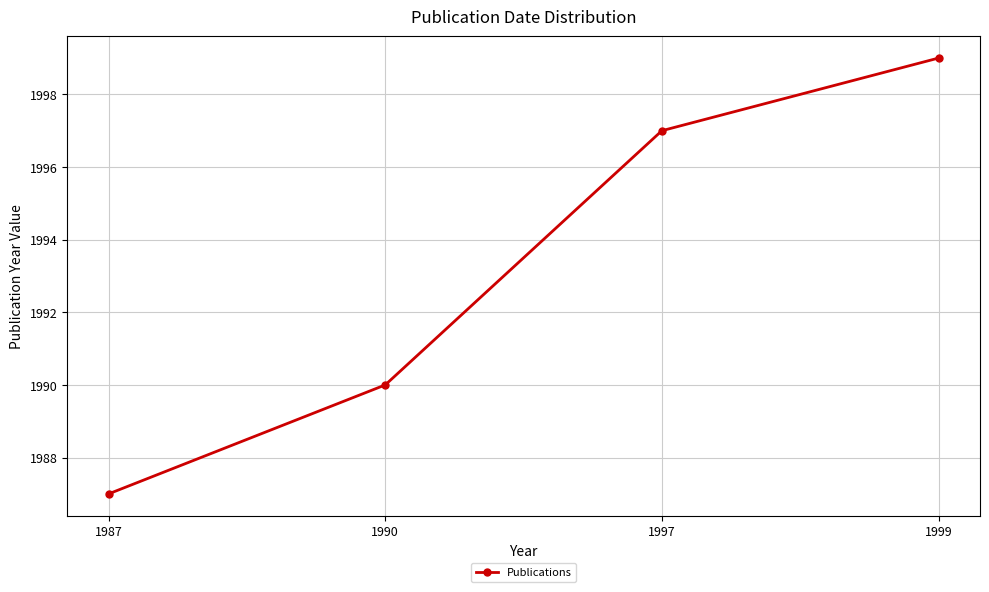

How many categories are shown in the chart?

4